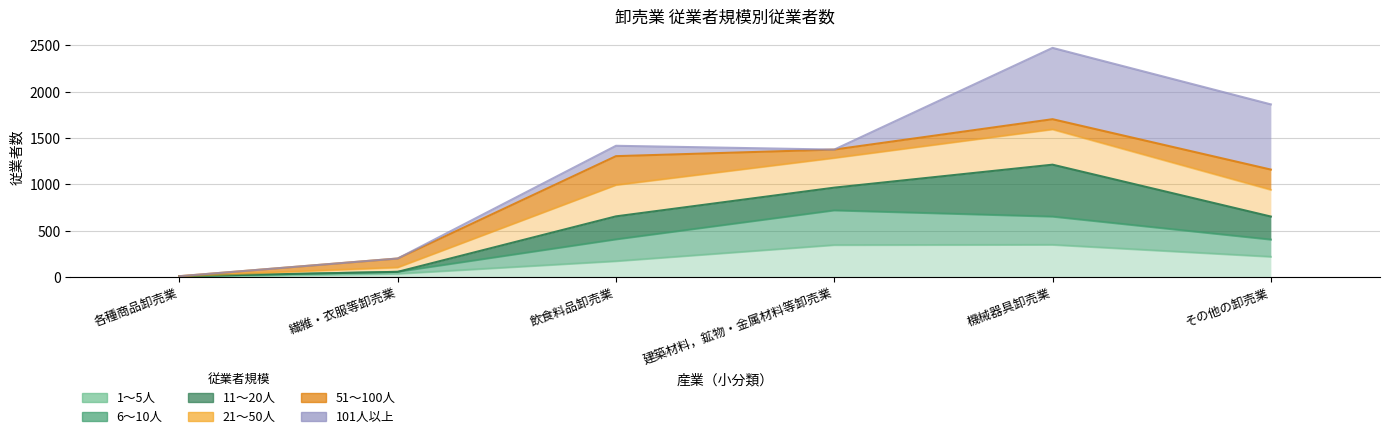

What is the approximate value of 1～5人 at その他の卸売業, to the nearest 50?

200